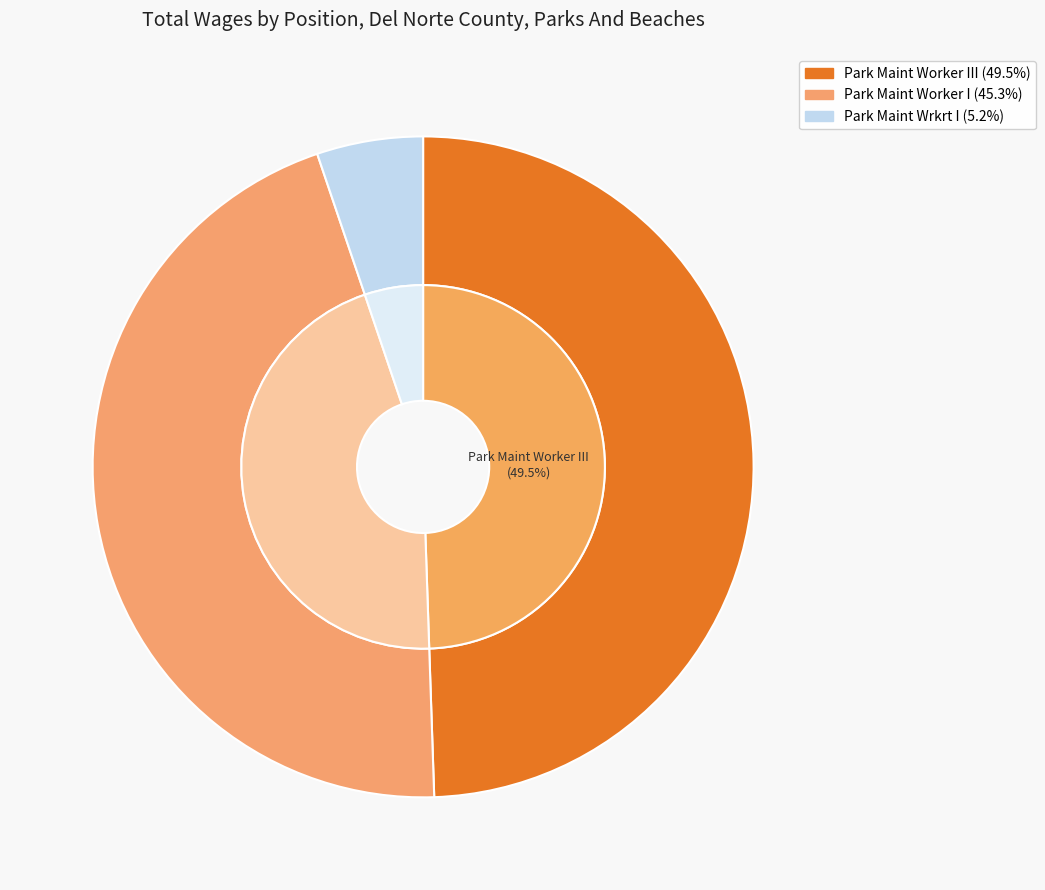

What percentage is NOT represented by Park Maint Worker I?

54.7%